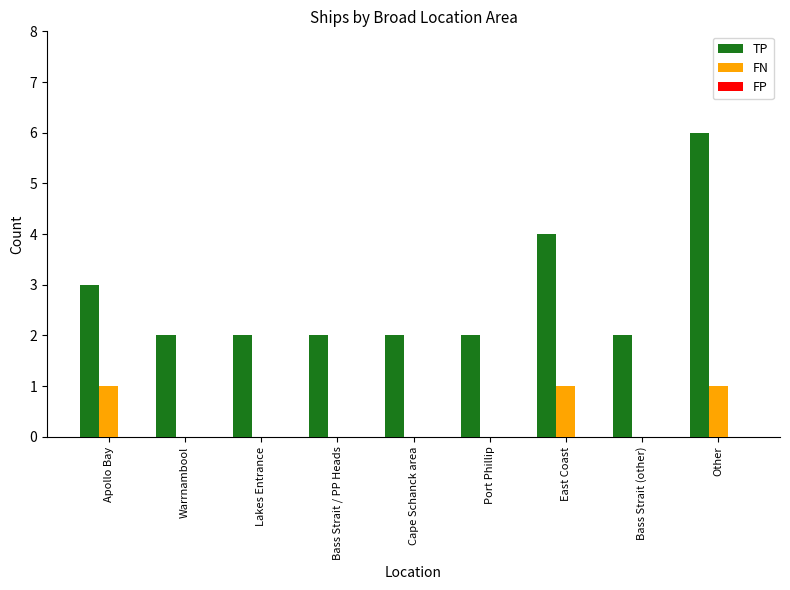

What is the sum of all FN values?

3